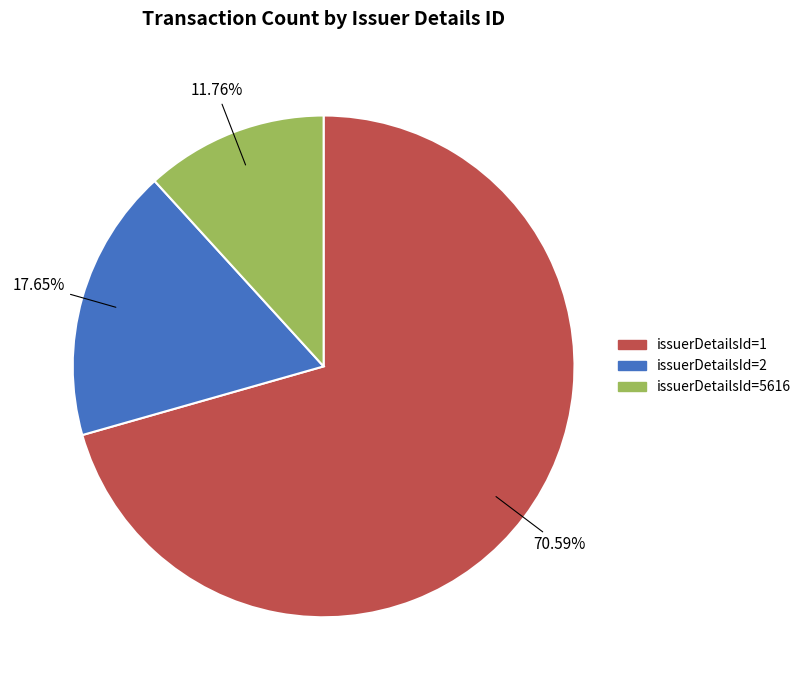

Does any single category account for the majority?

Yes